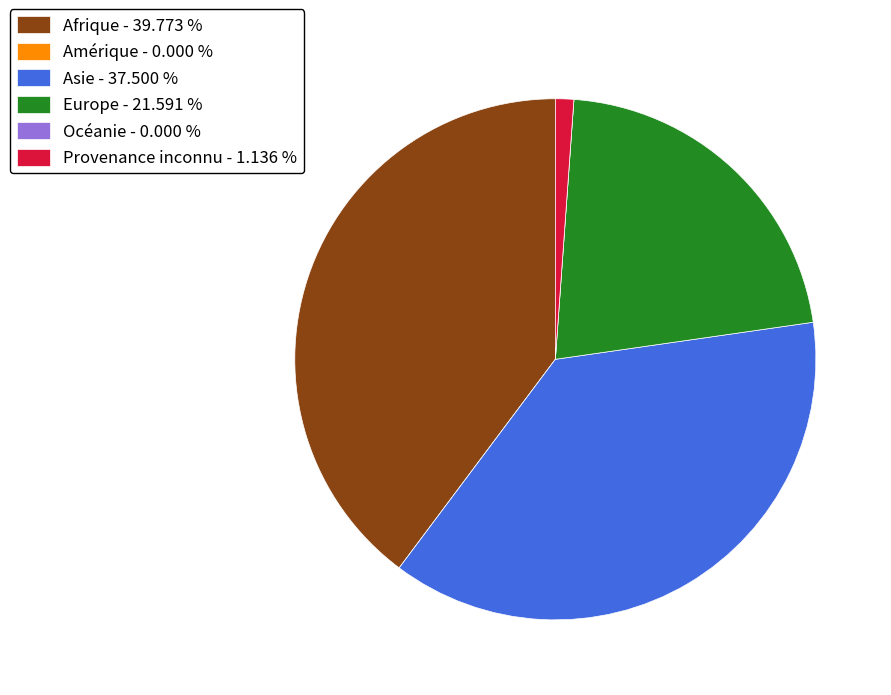

Does Provenance inconnu - 1.136 % represent more than half of the total?

No